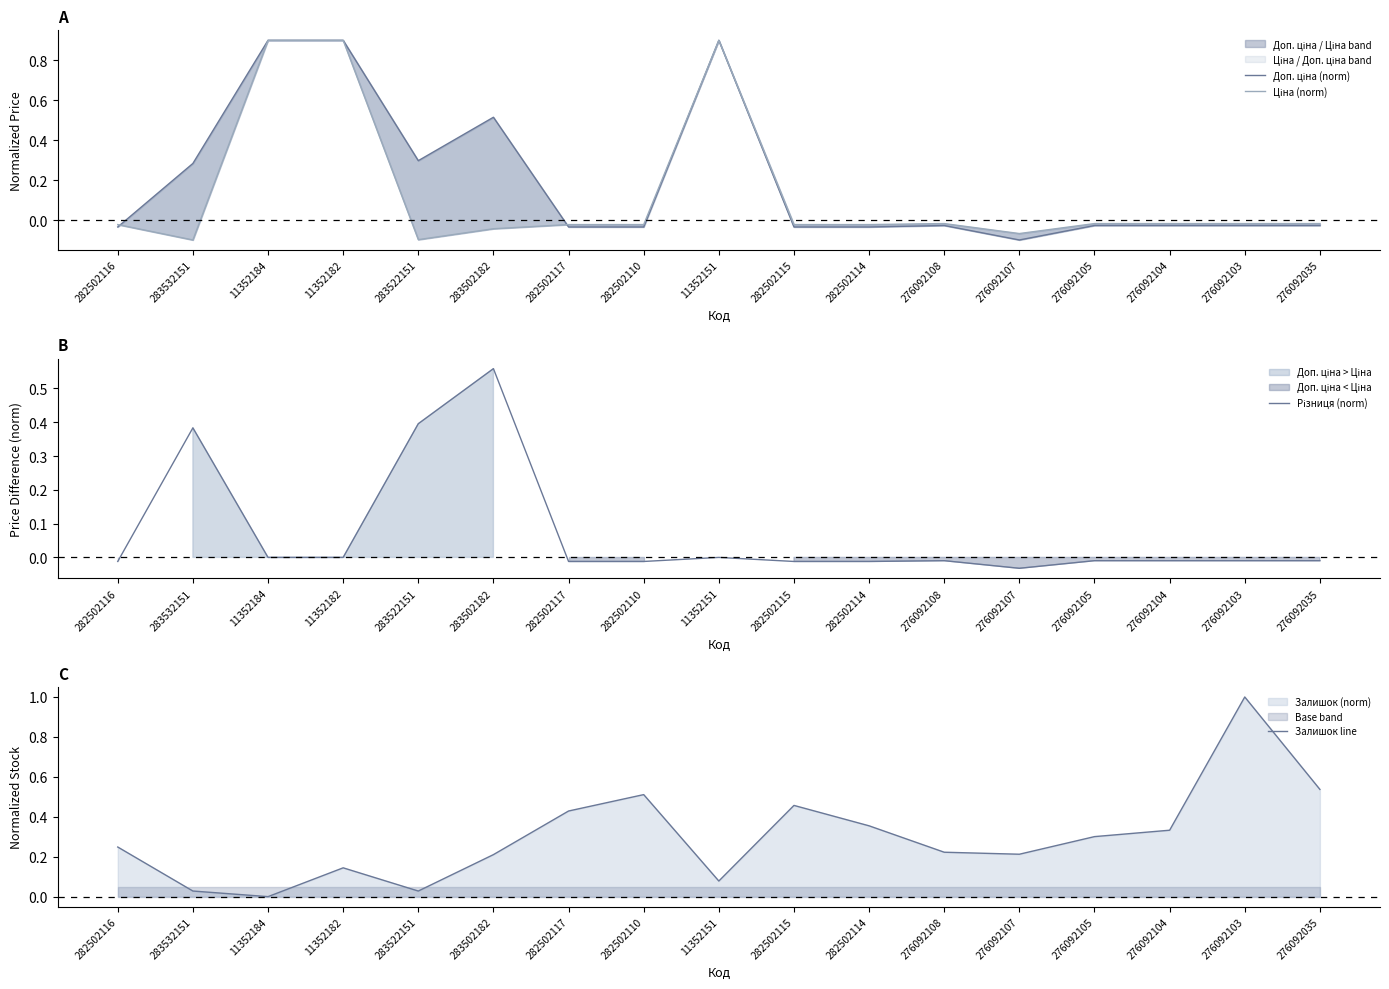

The value of Залишок line at 283532151 is 0.0. True or false?

False